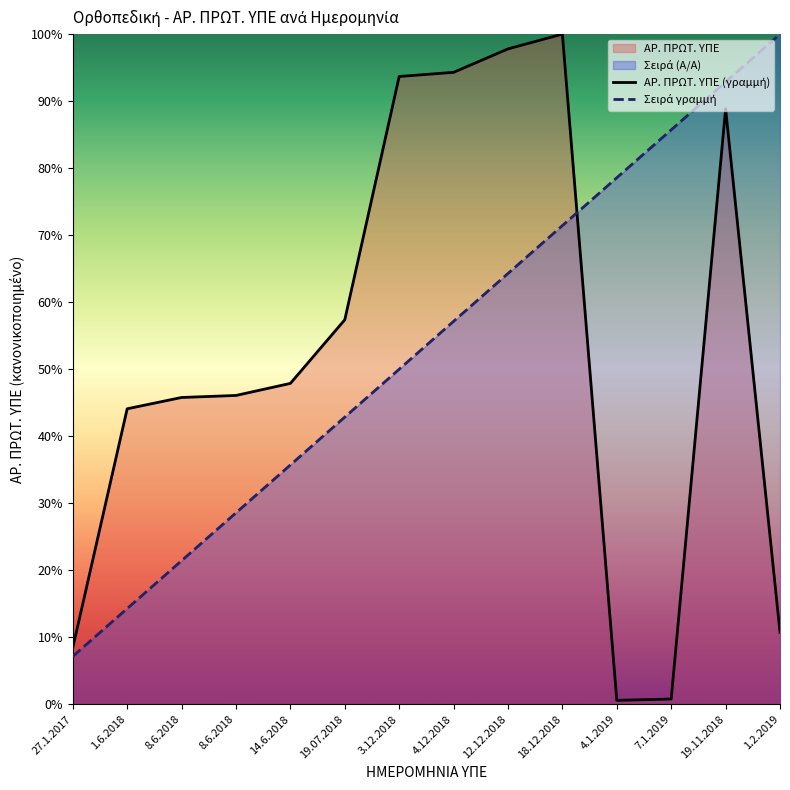

What is the label of the 14th point from the right?

27.1.2017